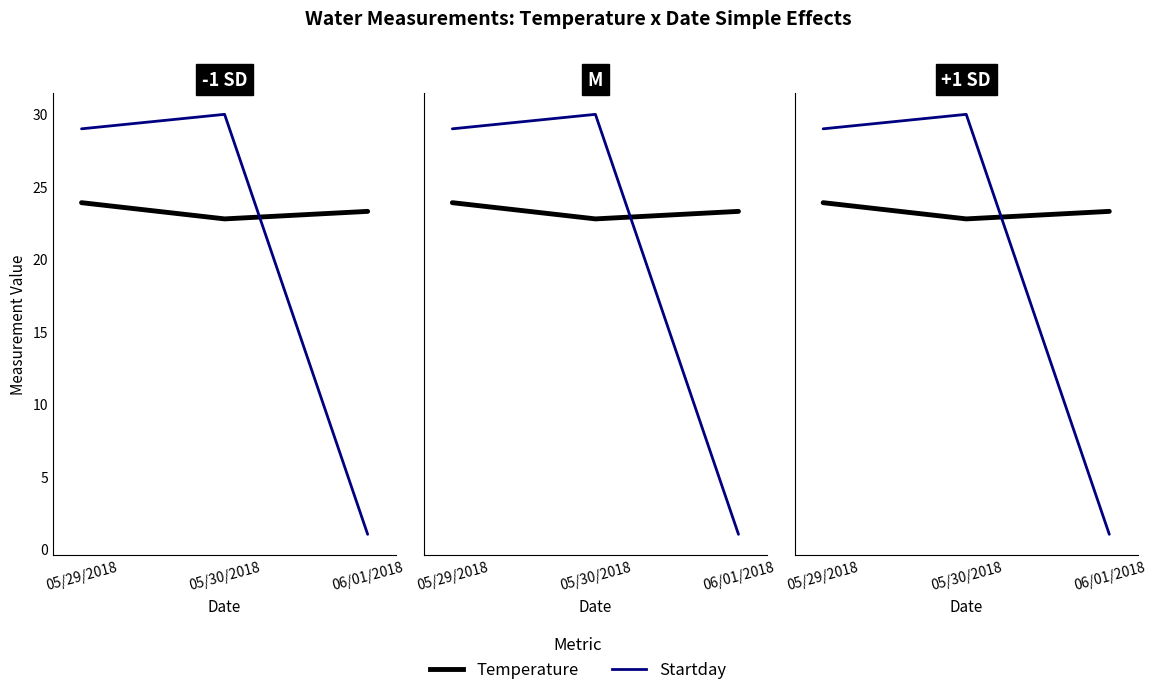

Where does the Temperature series first go above 23?

05/29/2018